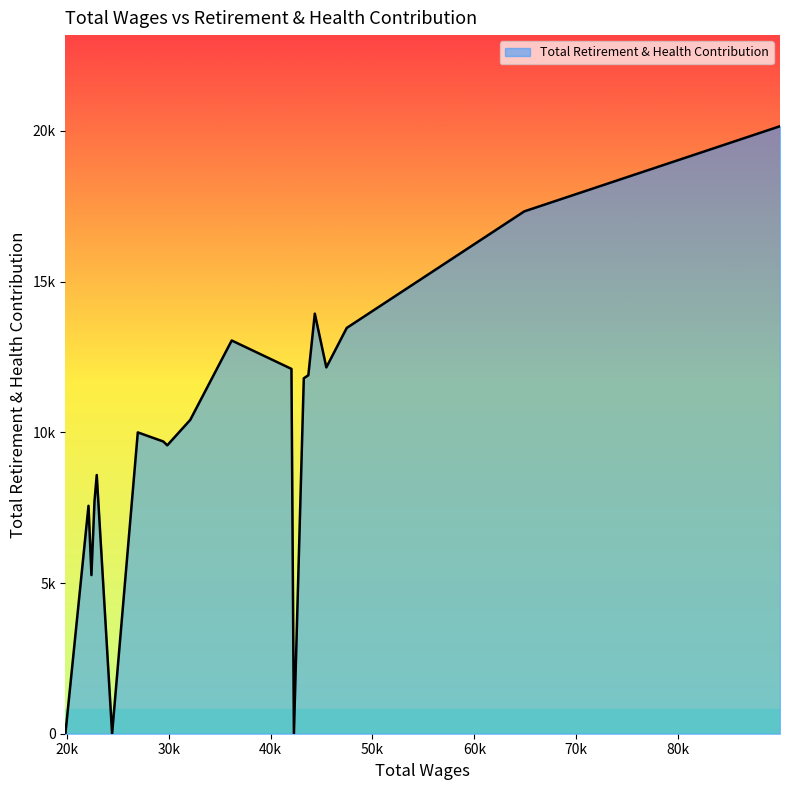

What is the difference between the maximum and minimum values?

20158